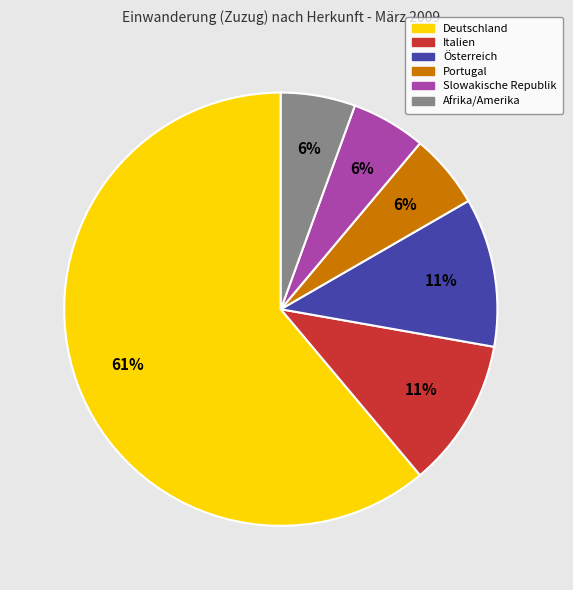

Which category has the biggest portion of the pie?

Deutschland